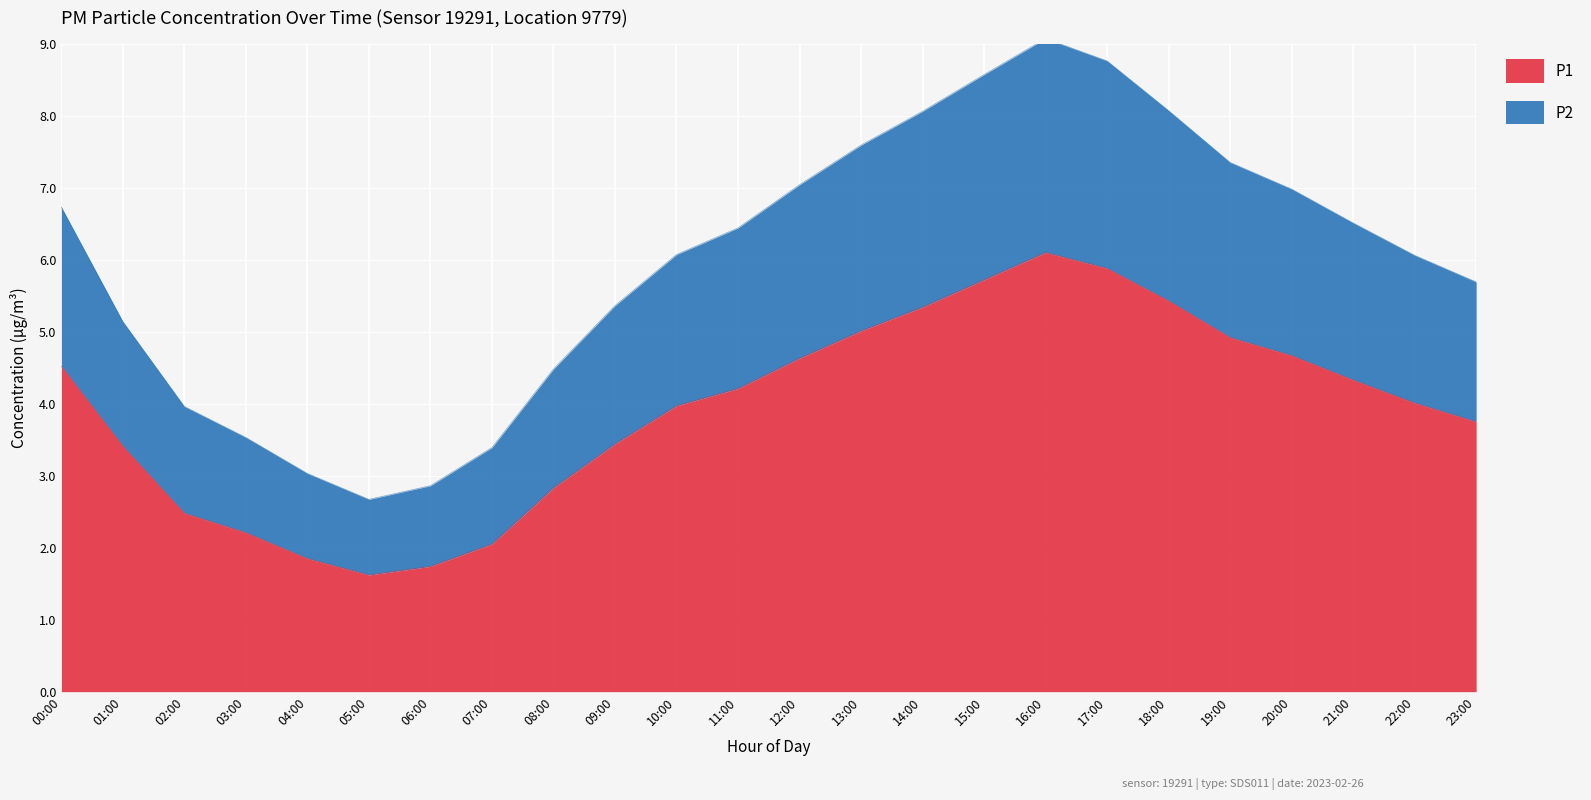

Which series has the widest spread of values?

P2